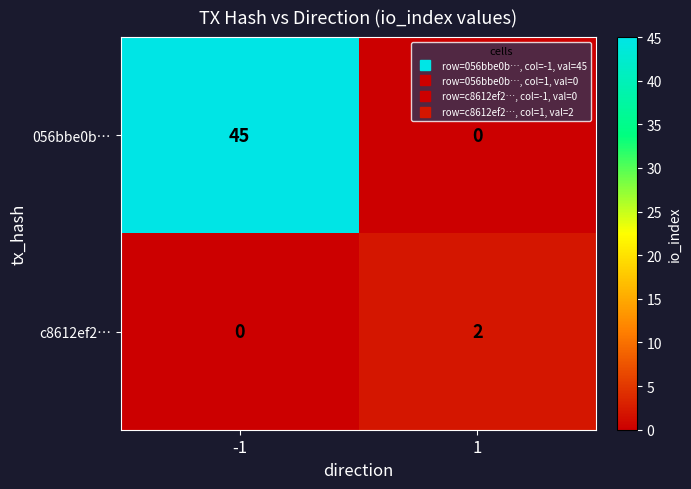

The value of c8612ef2… at -1 is -1. True or false?

False